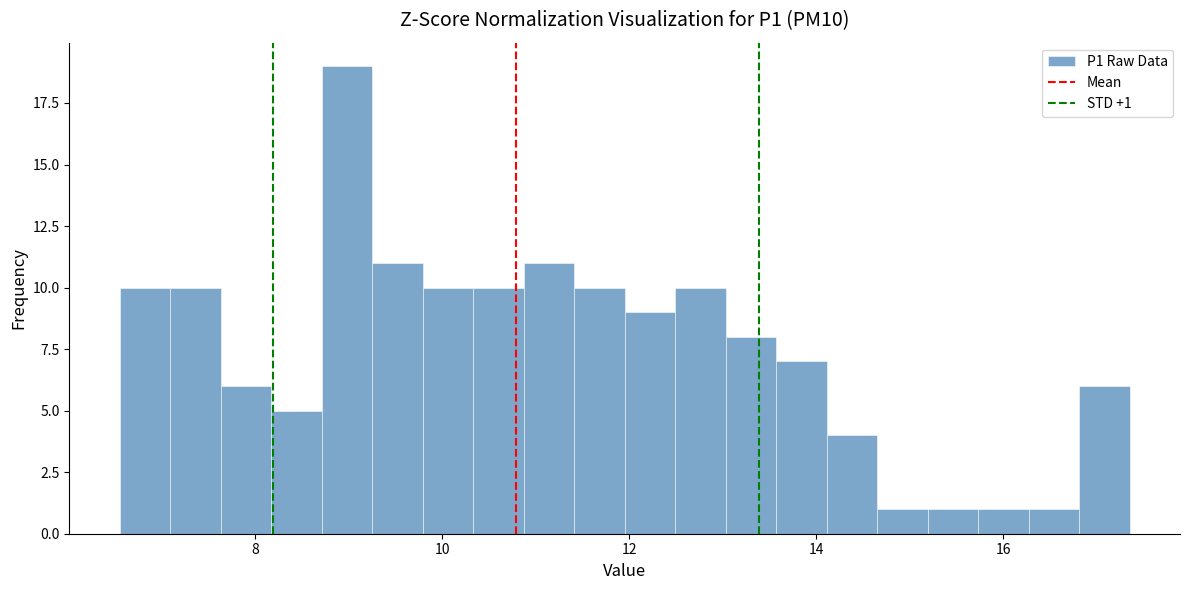

Around what value on the x-axis is the tallest bar? Give the approximate position of its centre, as read against the axis.

9.0